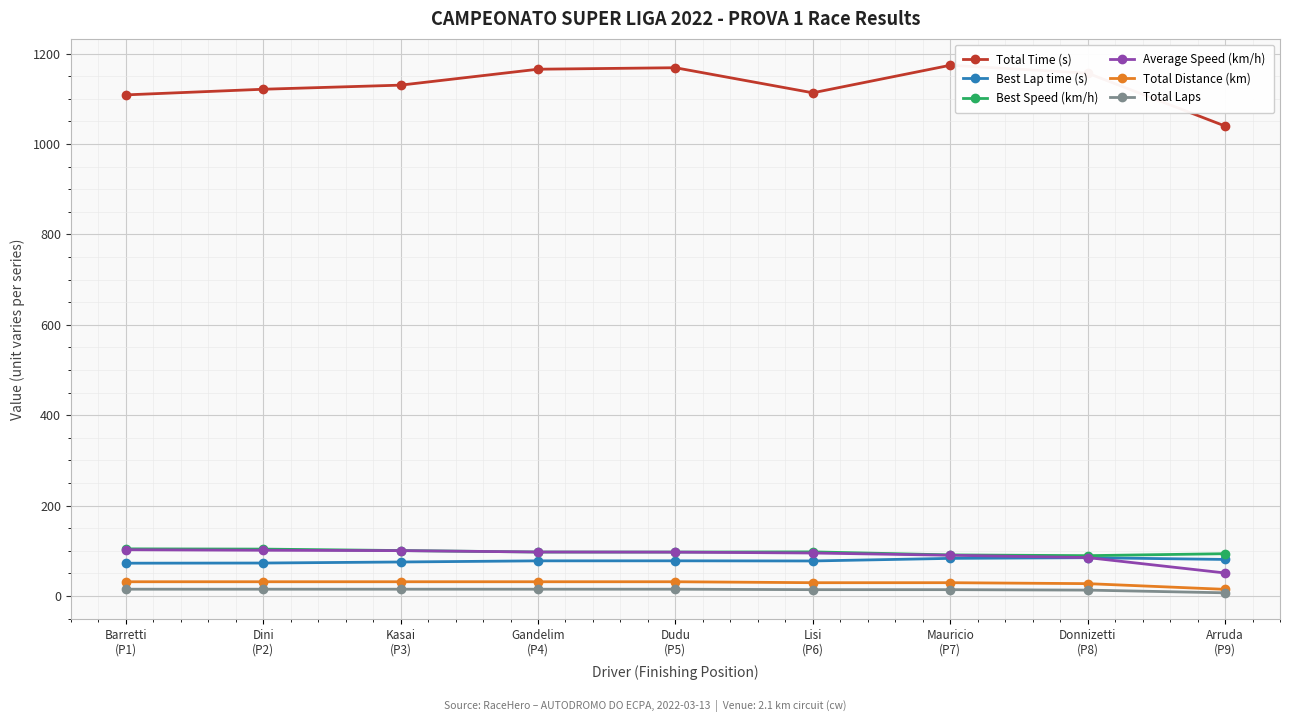

Which series has the largest total across all categories?

Total Time (s)